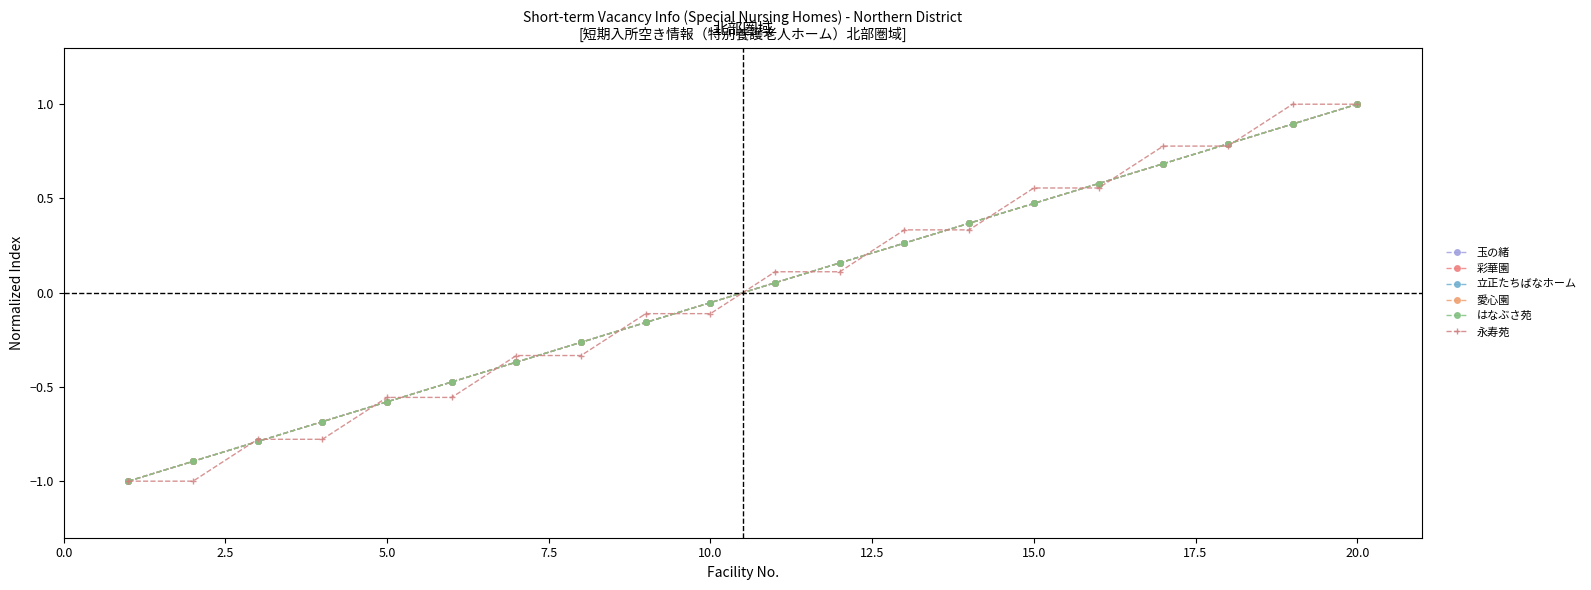

How many times do 永寿苑 and 玉の緒 cross each other?

17